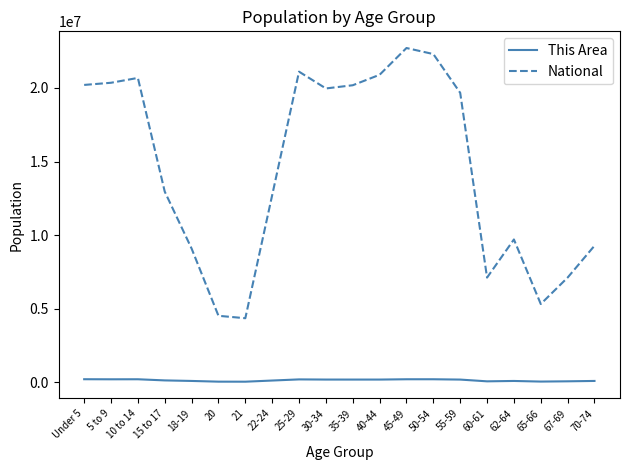

What are all the series names shown in the legend?

This Area, National